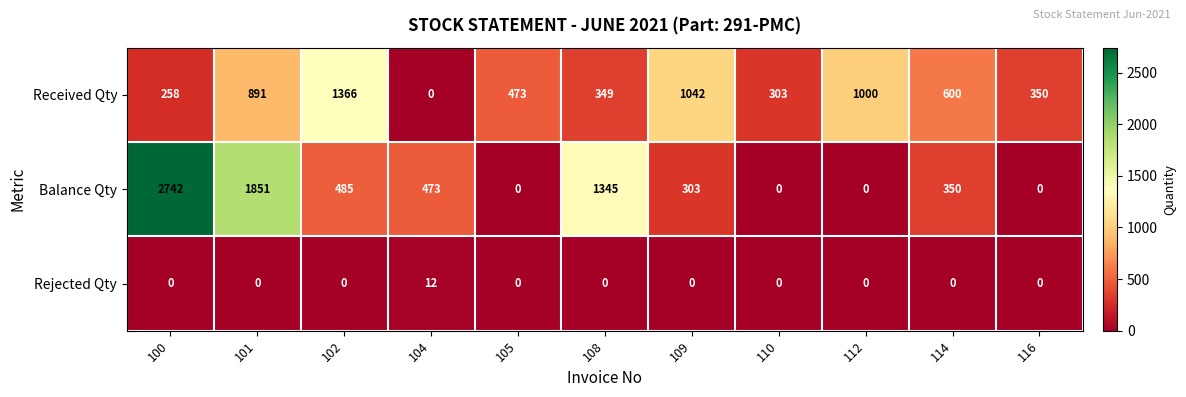

At which label does Balance Qty reach its peak?

100